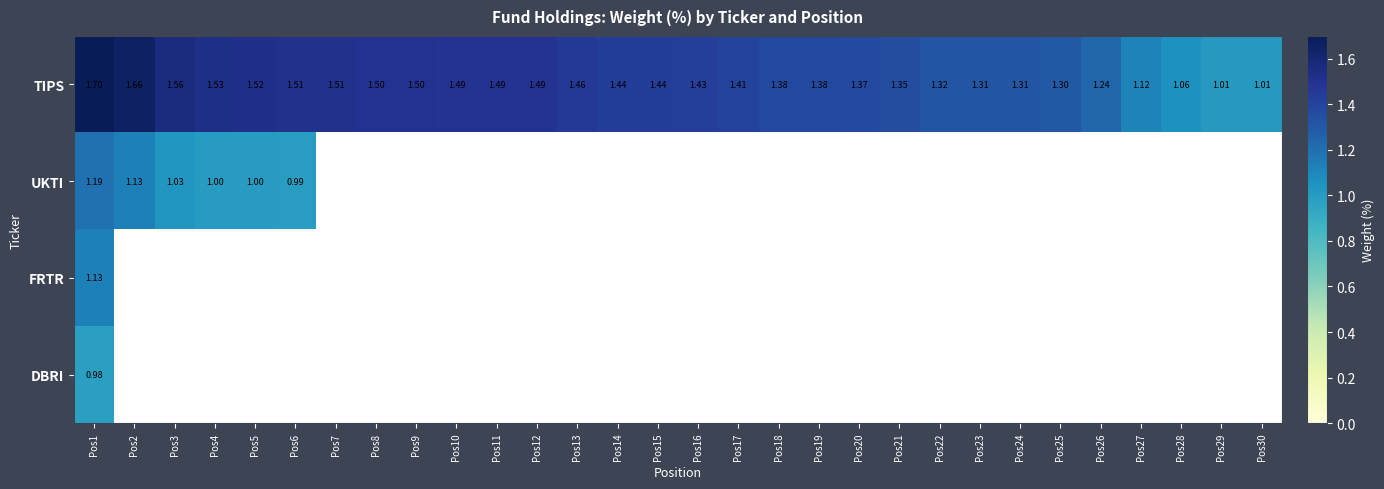

The TIPS series shows 2.4 at Pos16. True or false?

False